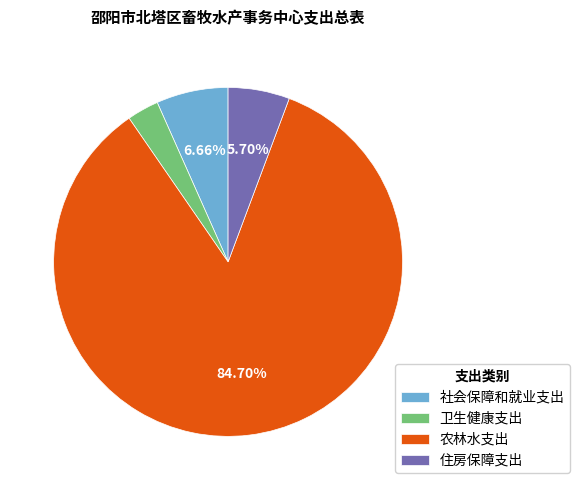

To the nearest percent, what is the difference between the 卫生健康支出 and 农林水支出 slice percentages?

82%